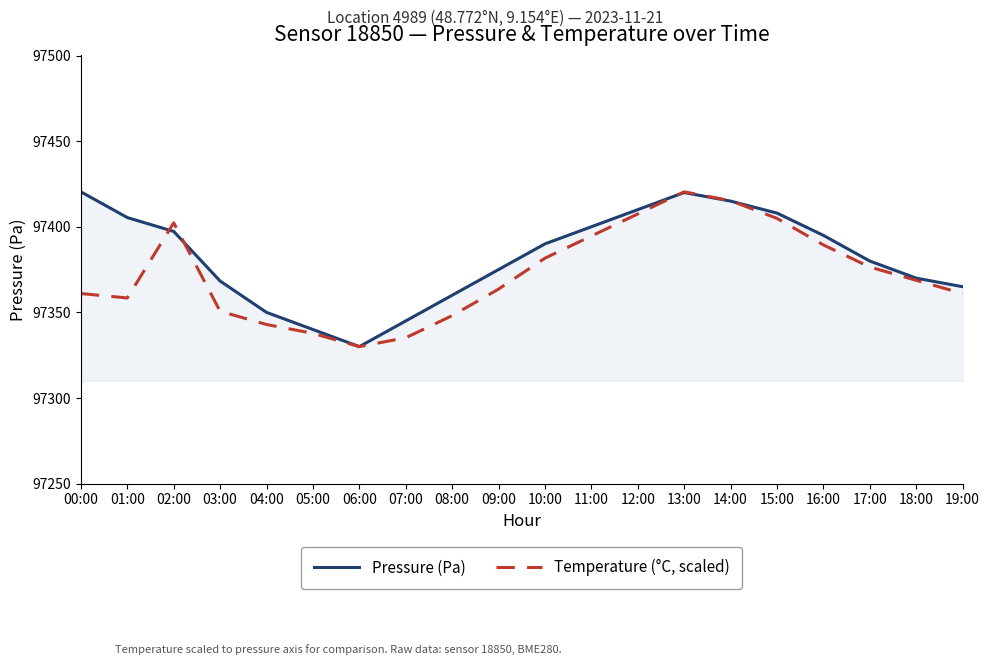

What is the difference between the second highest and minimum values in the Temperature (°C, scaled) series?

85.2